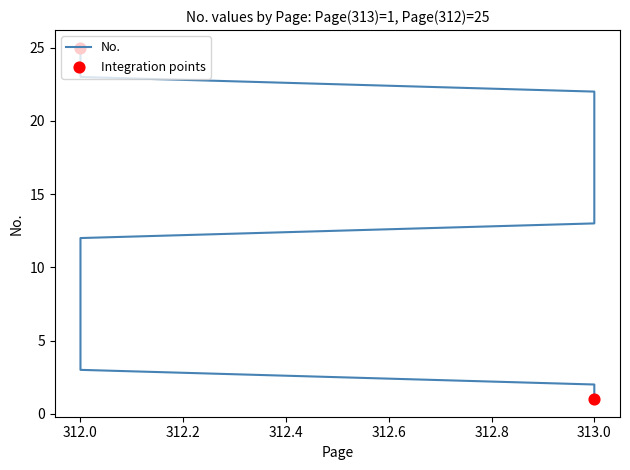

Between 312 and 312, which is larger?

312